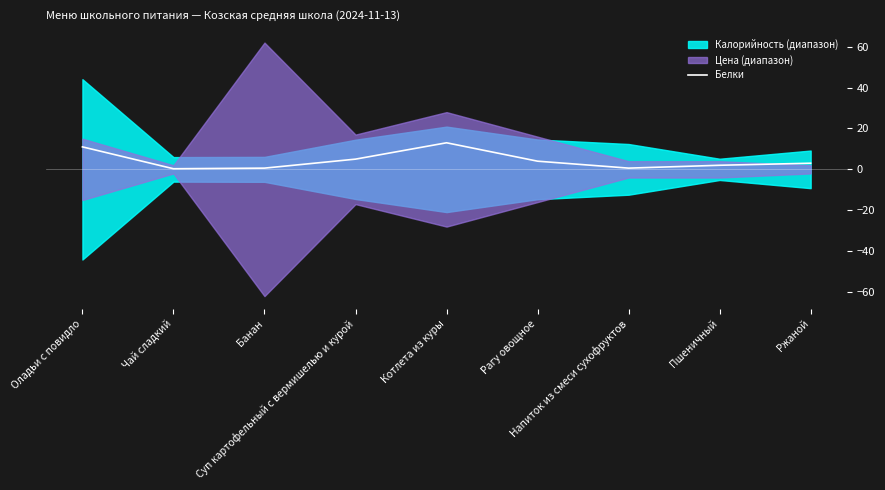

How many data points are less than 3?

4